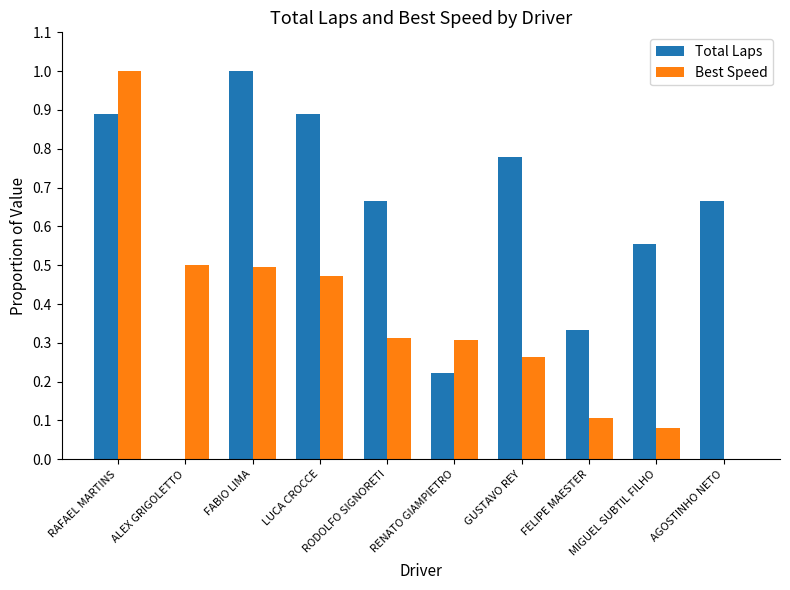

What is the sum of all Best Speed values?

3.5